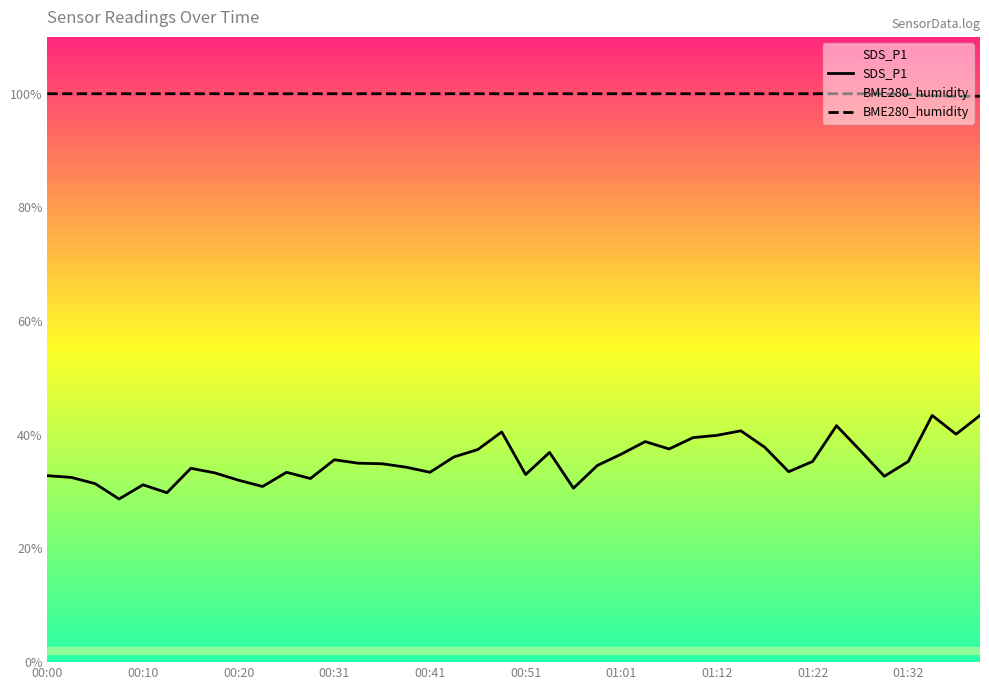

What is the minimum value shown in the chart?

28.7